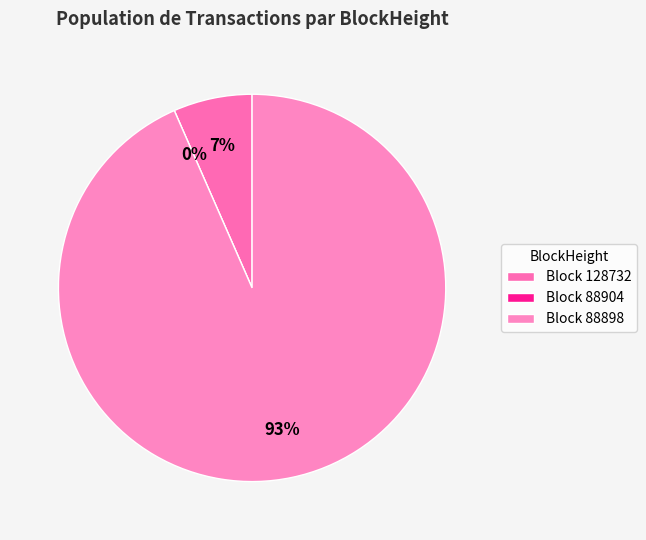

Which category accounts for the majority?

88898